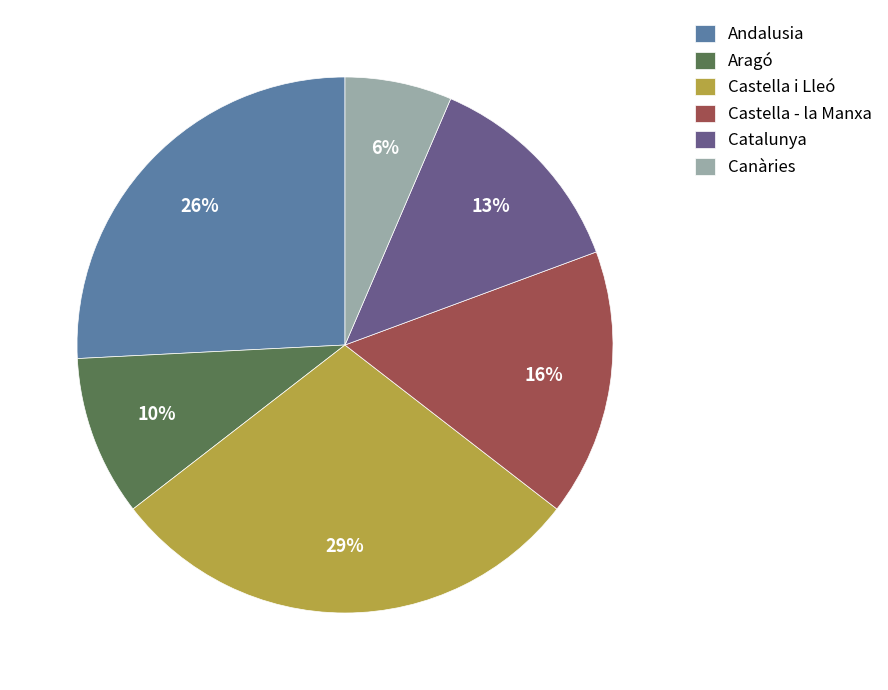

Is the sum of Andalusia and Canàries greater than half?

No